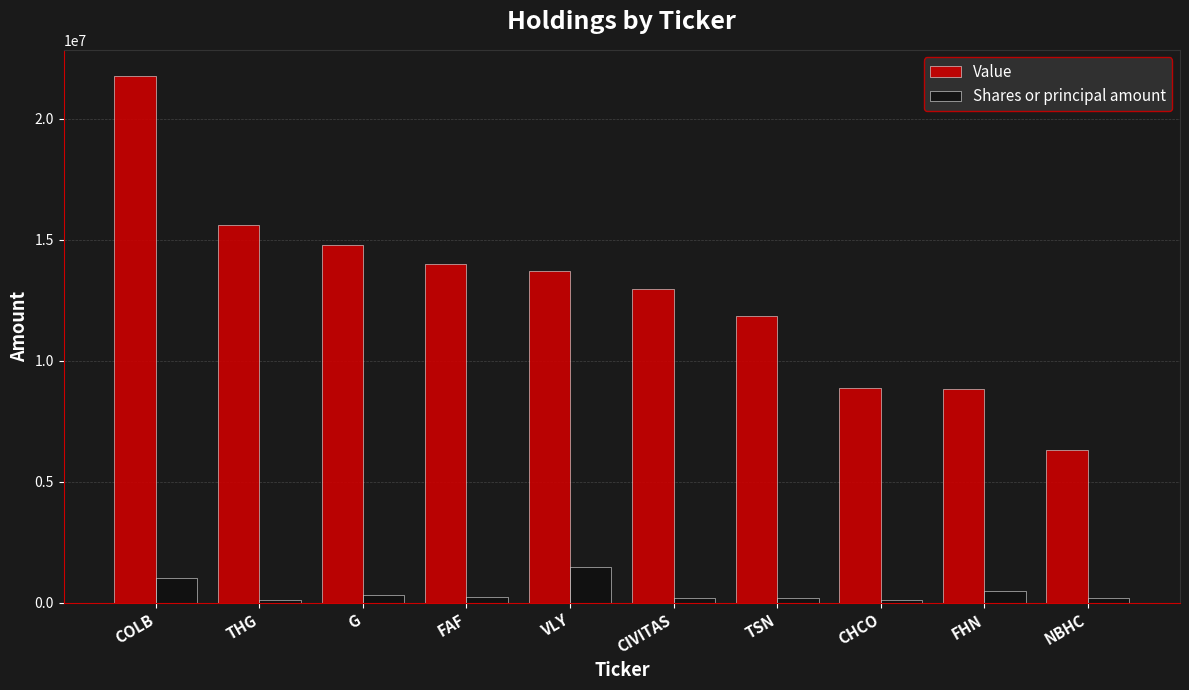

Rank the series at NBHC from highest to lowest value.

Value, Shares or principal amount